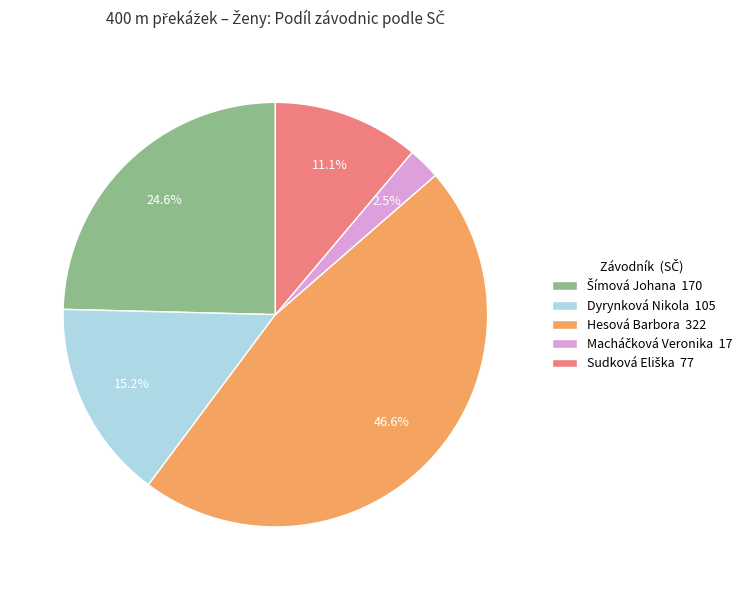

Does any single category account for the majority?

No